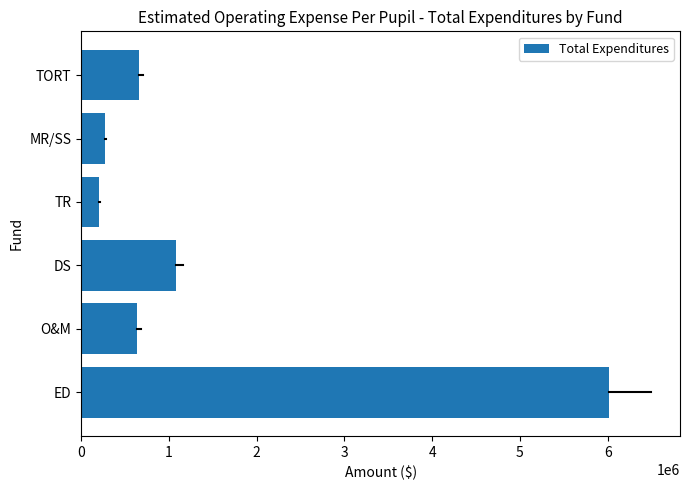

Does the chart contain stacked bars?

No